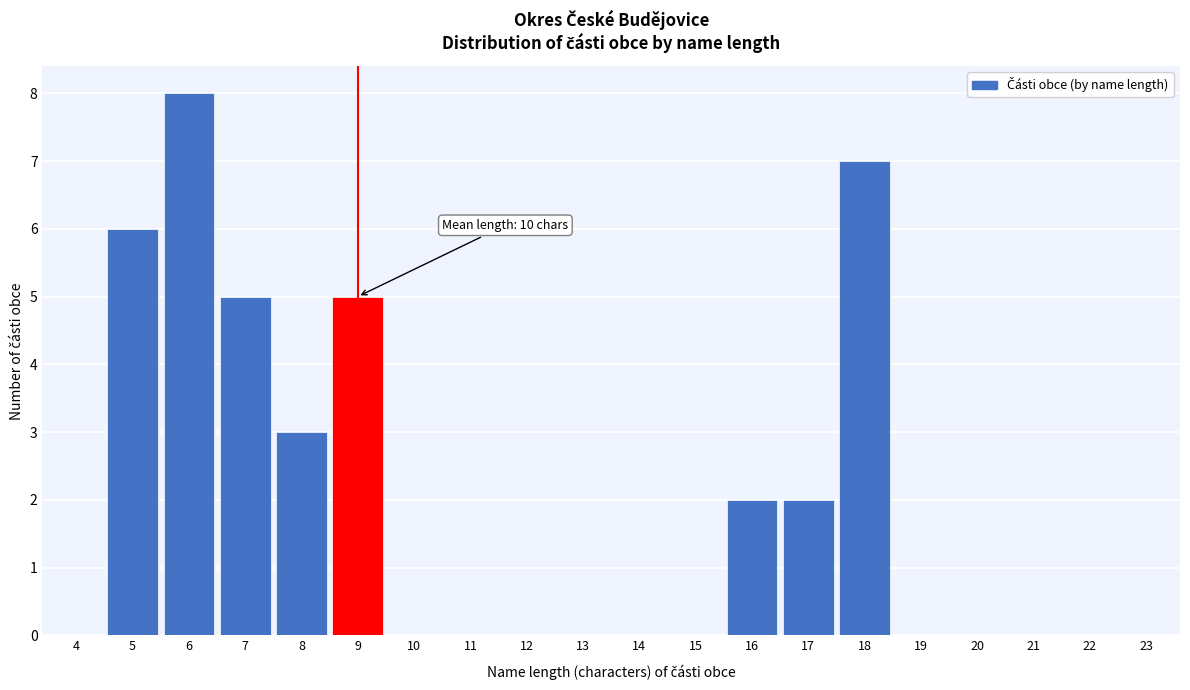

Reading left to right, what are all the values shown in this chart?

4=0	5=6	6=8	7=5	8=3	9=5	10=0	11=0	12=0	13=0	14=0	15=0	16=2	17=2	18=7	19=0	20=0	21=0	22=0	23=0